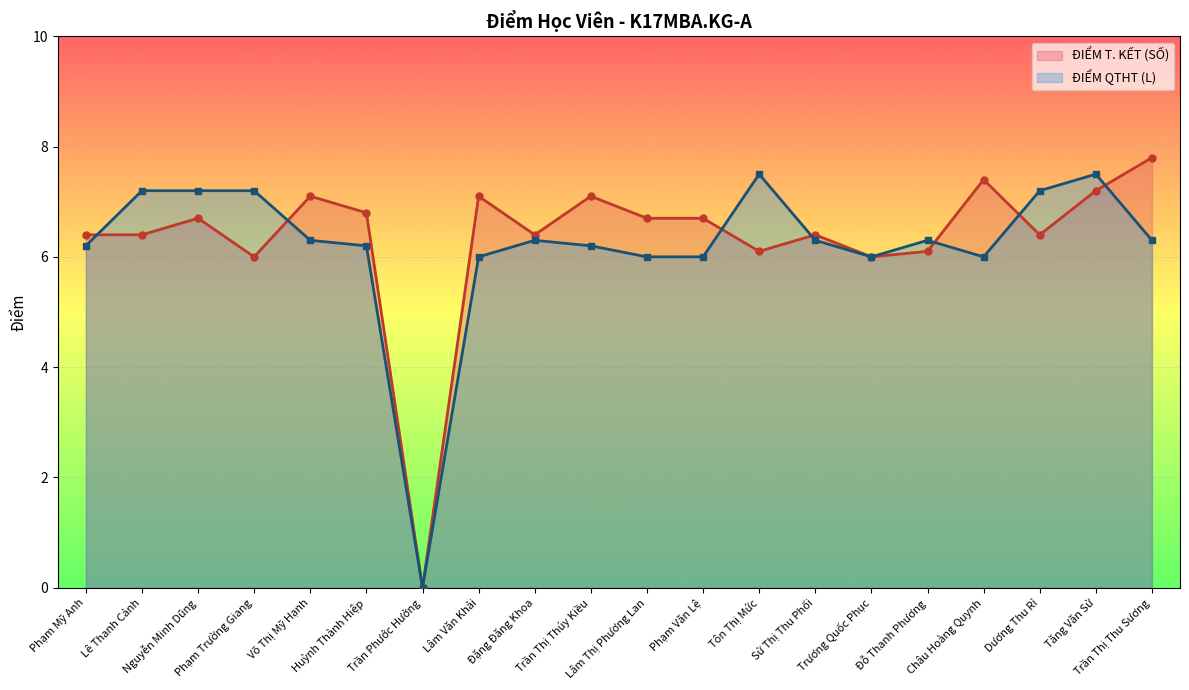

Is it true that ĐIỂM QTHT (L) equals 7.2 at Nguyễn Minh Dũng?

True